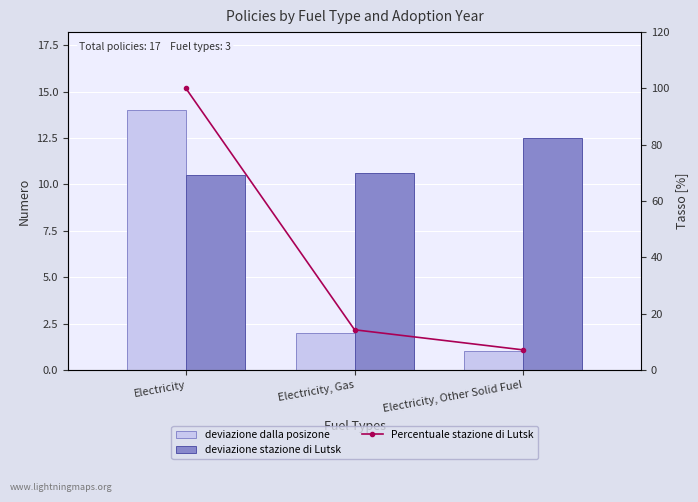

List the labels in order of Electricity value, smallest first.

Electricity, Other Solid Fuel, Electricity, Gas, Electricity